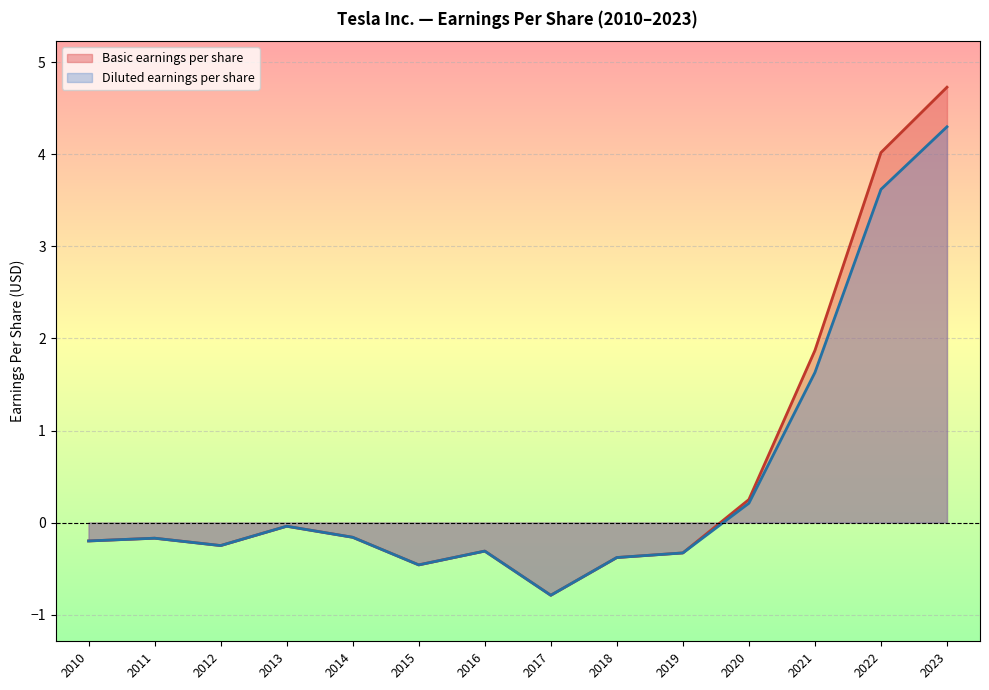

How many data points in Basic earnings per share are above 0?

4